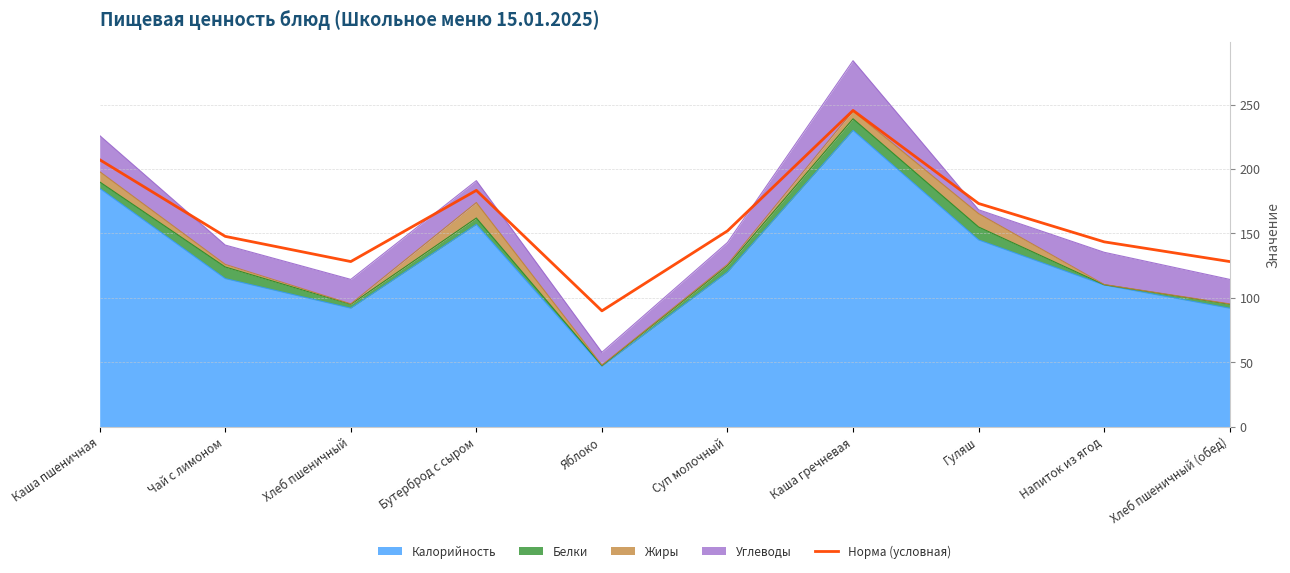

Count the number of categories in the chart.

10